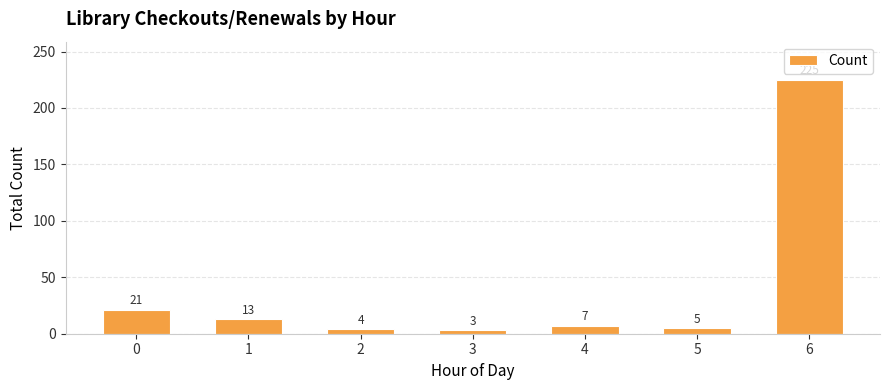

Approximately how many times larger is the value at 1 compared to 2?

3.2